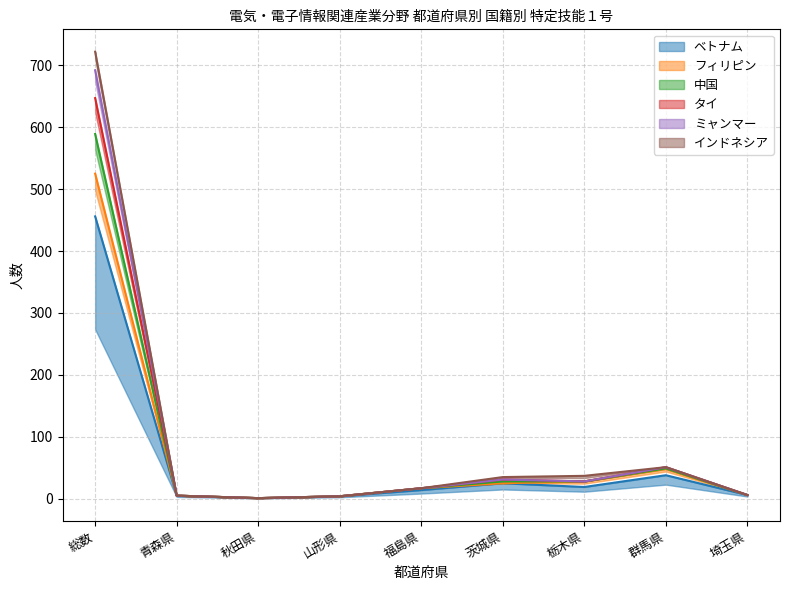

The ミャンマー series shows 31 at 茨城県. True or false?

True